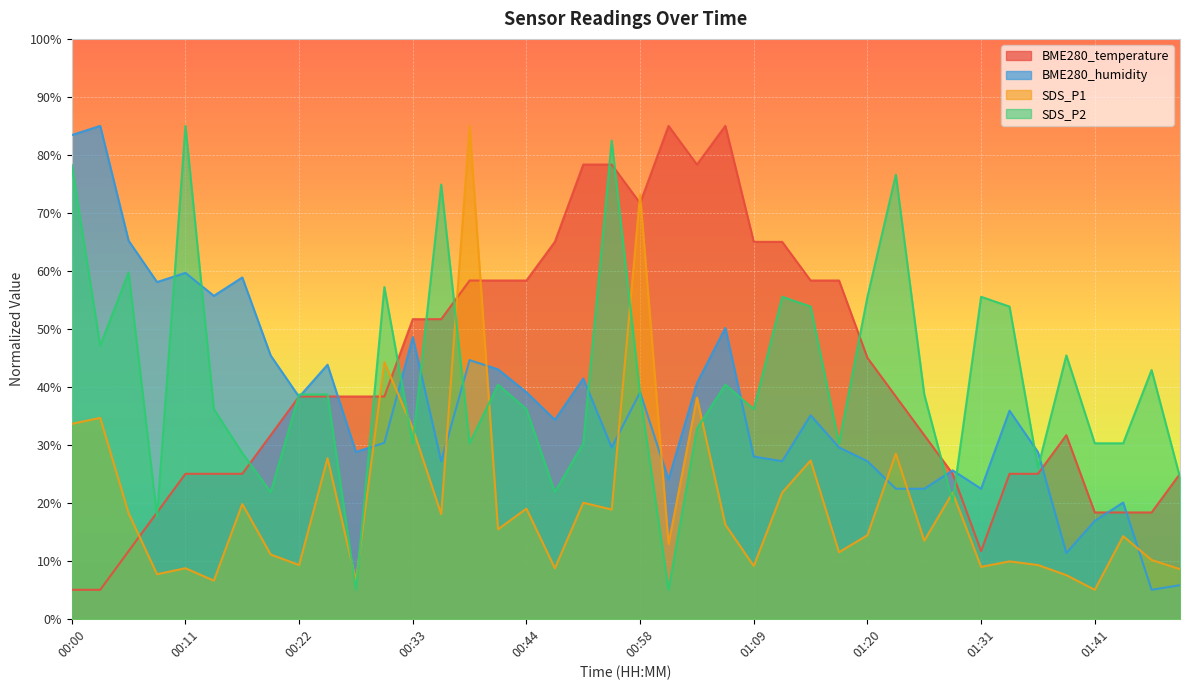

Read the SDS_P2 value at 01:01.

5.0